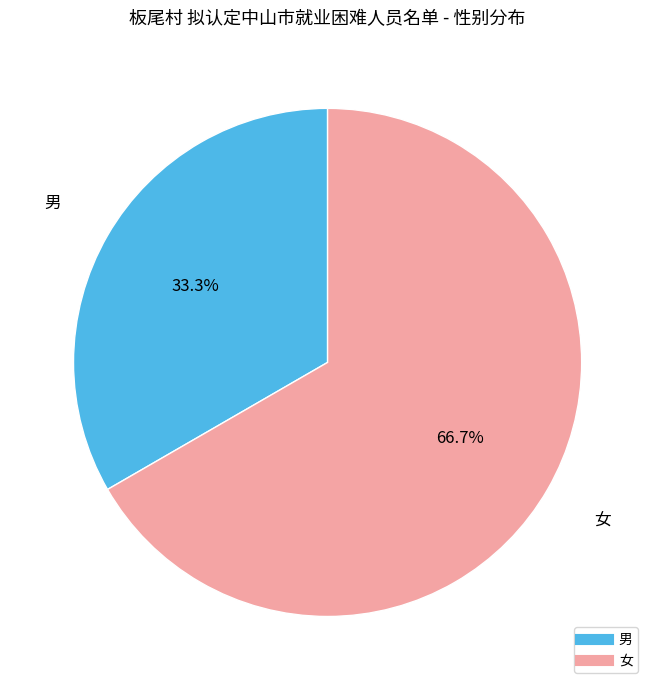

Which slice is the largest?

女